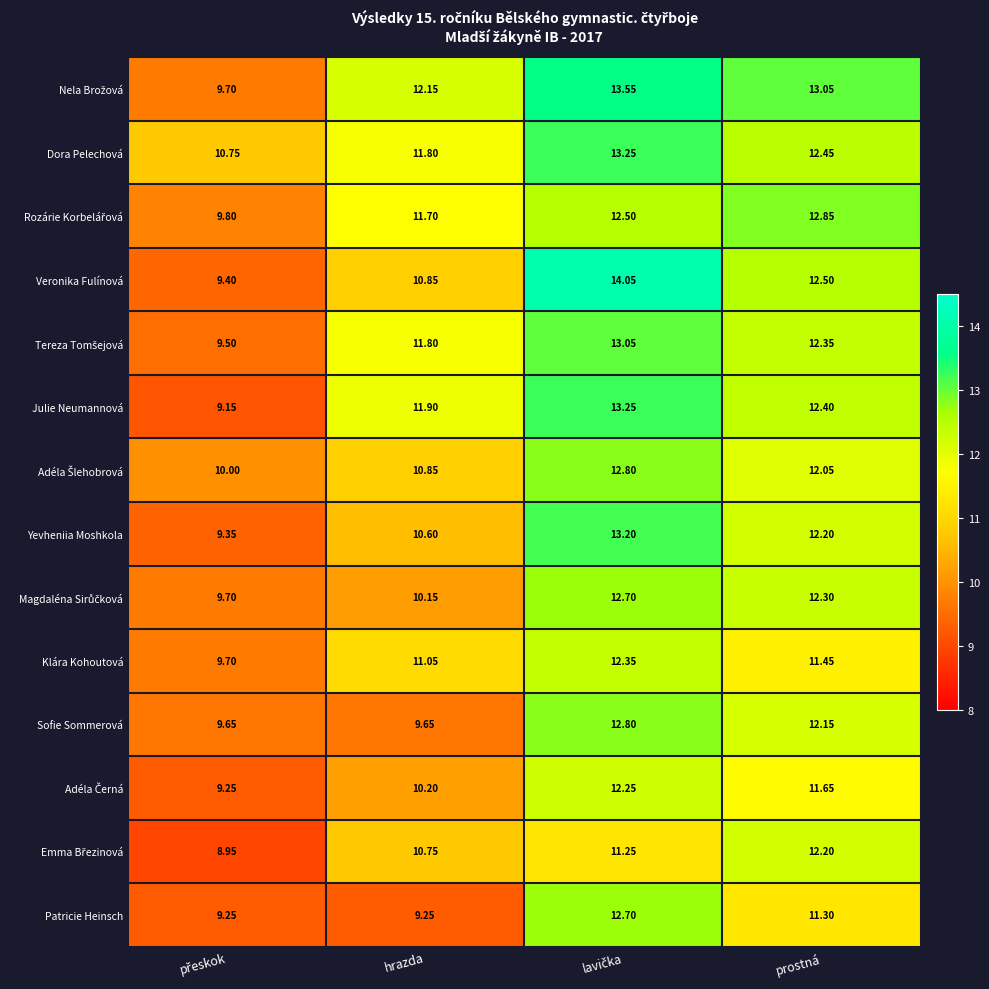

Which series has the largest range (max minus min)?

Veronika Fulínová